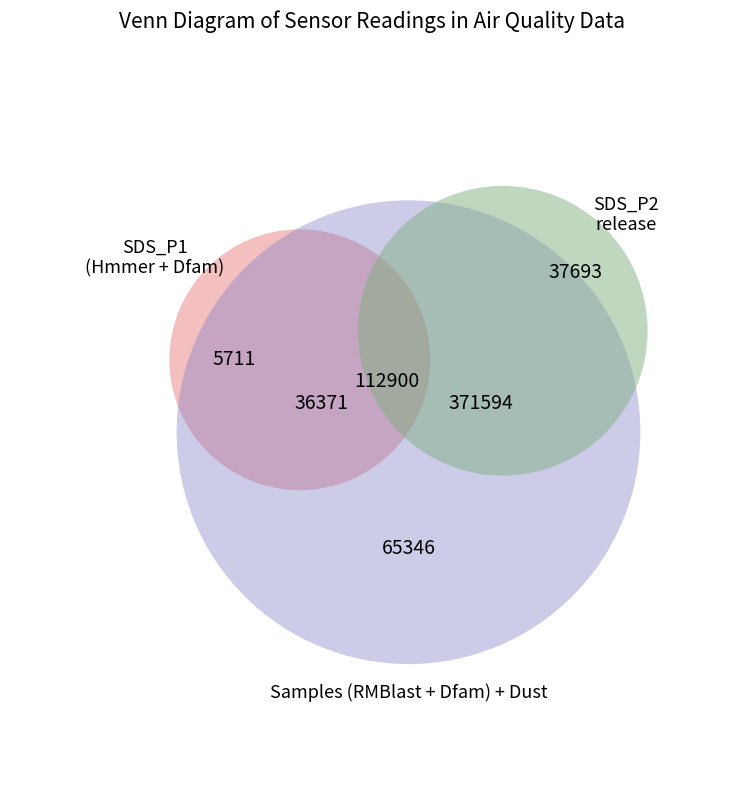

Do Humidity and SDS_P1 together represent more than half of the pie?

No